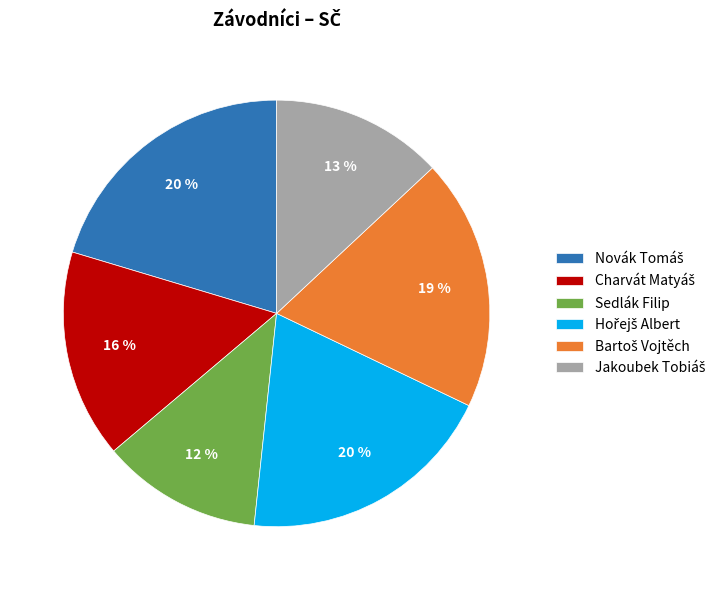

What percentage is the Sedlák Filip slice, to the nearest percent?

12%